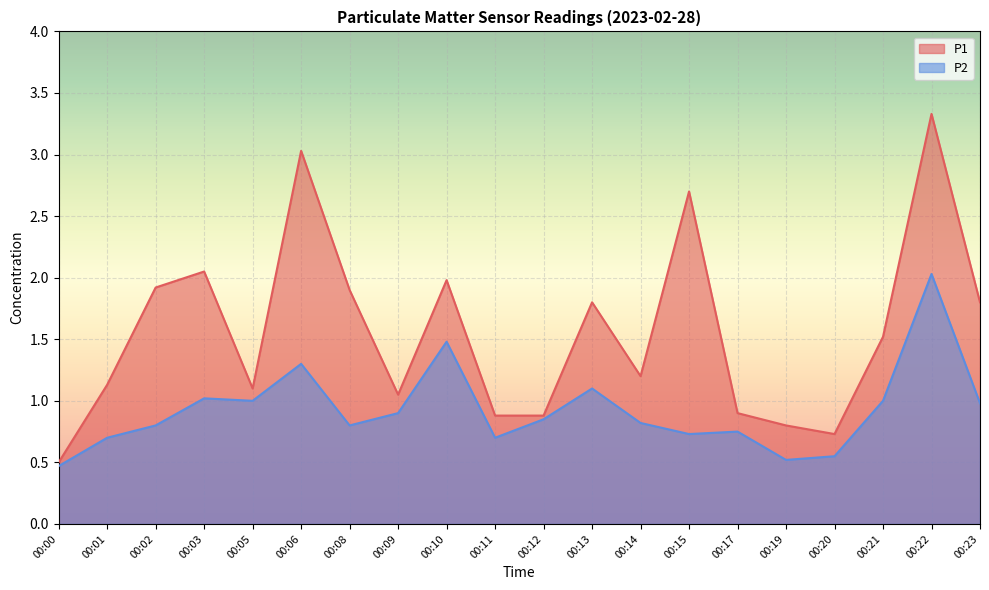

What is the sum of the P2 values at 00:02 and 00:06?

2.1